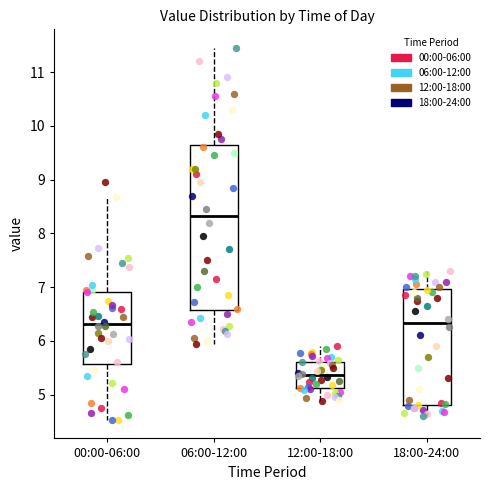

Where does the median line of the box for 06:00-12:00 sit on the y-axis? The values are not printed on the chart, so give them approximately, as read against the axis.

8.3